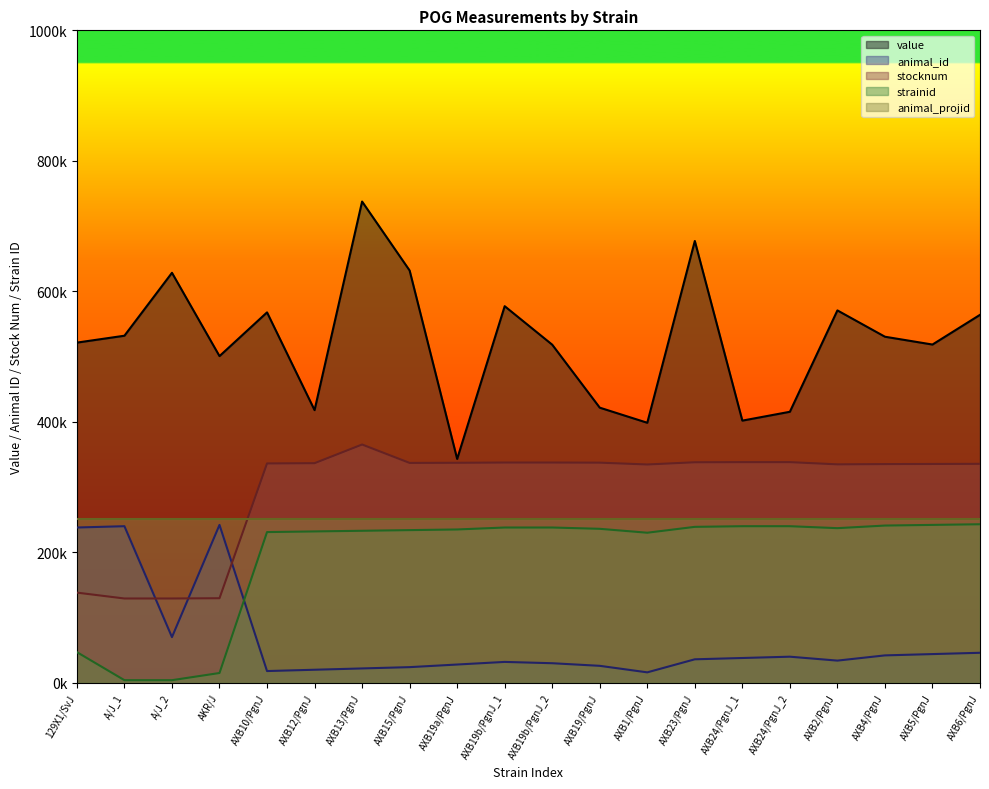

Does the chart display data point markers on the line(s)?

No